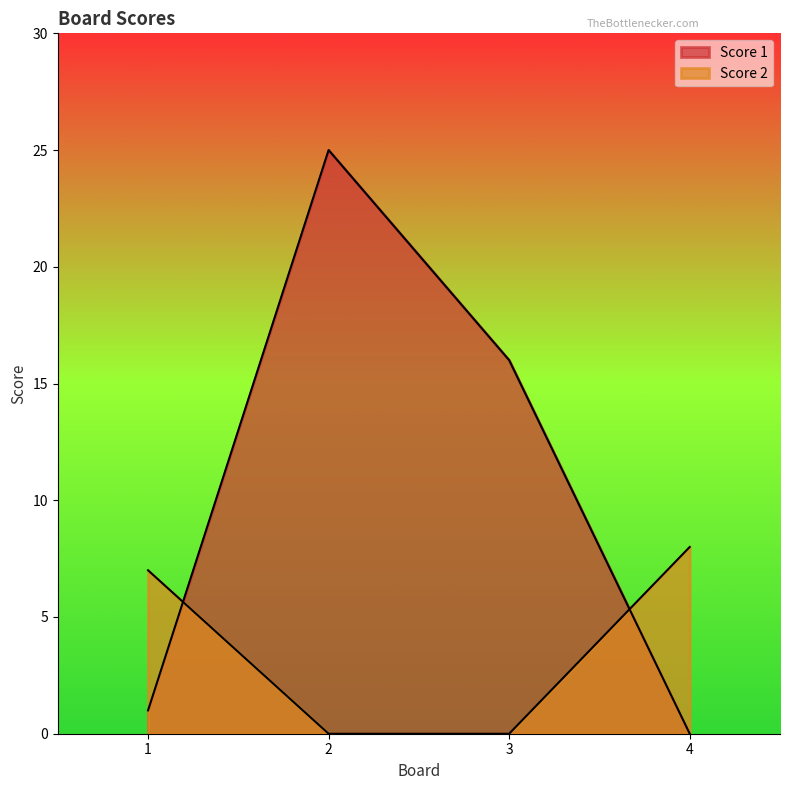

List the series in order of their peak value, highest first.

Score 1, Score 2